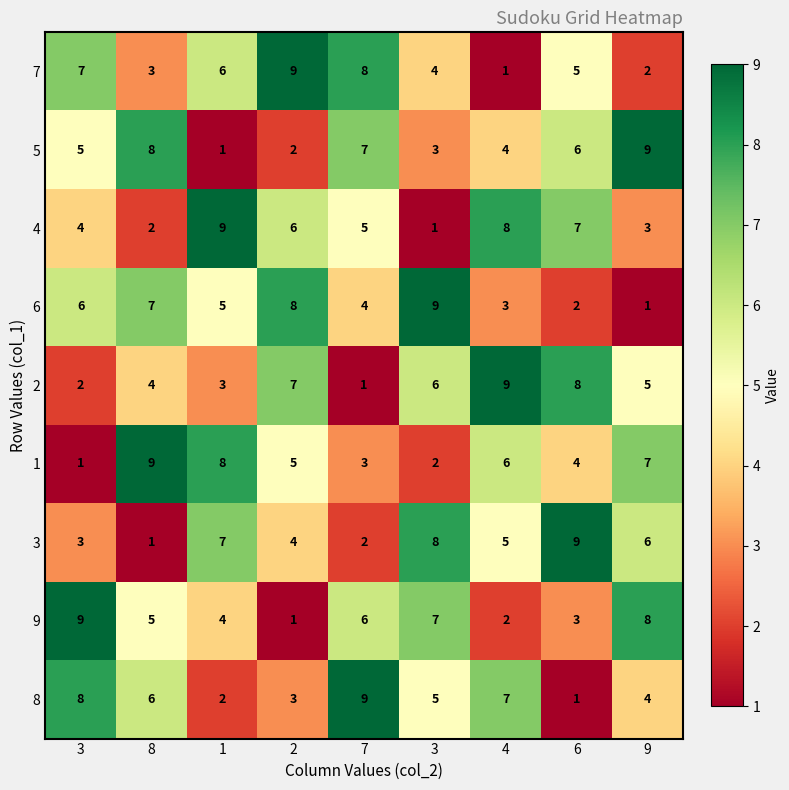

How many values in the 2 series are below 5?

4